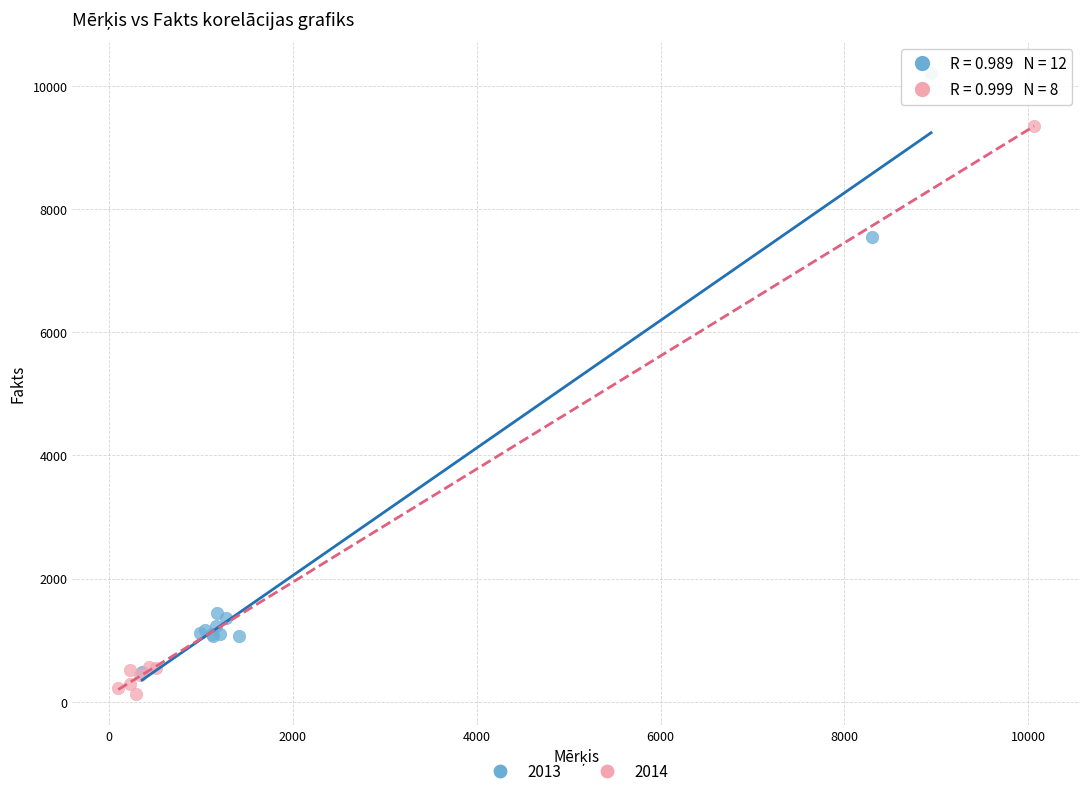

Which series reaches the maximum Y coordinate?

2013